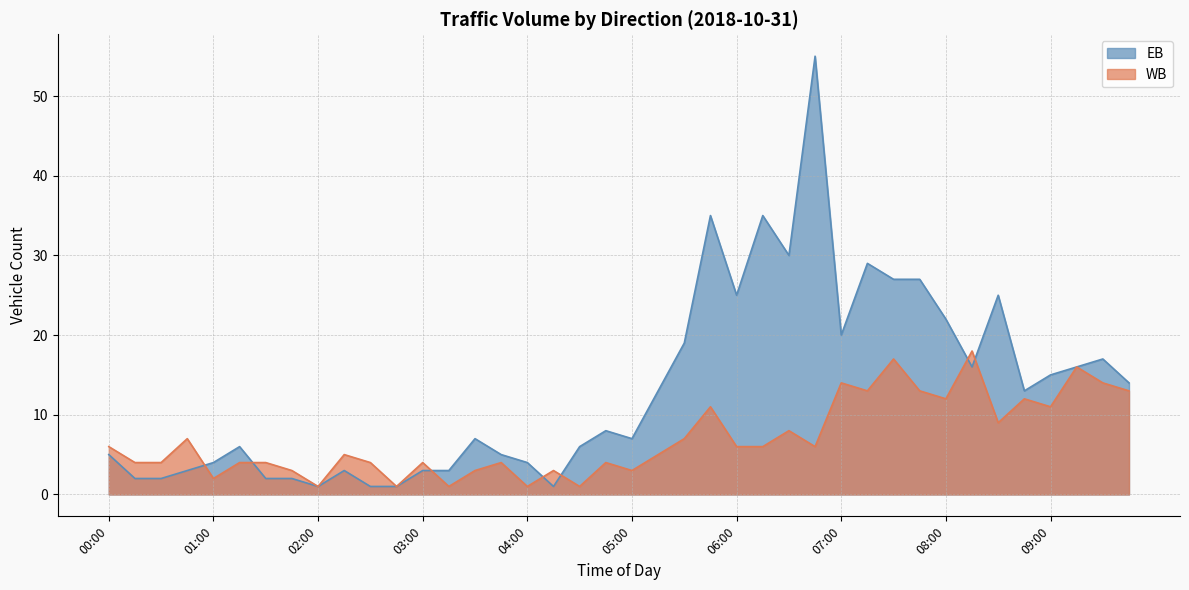

How many data points in WB are above 6?

16